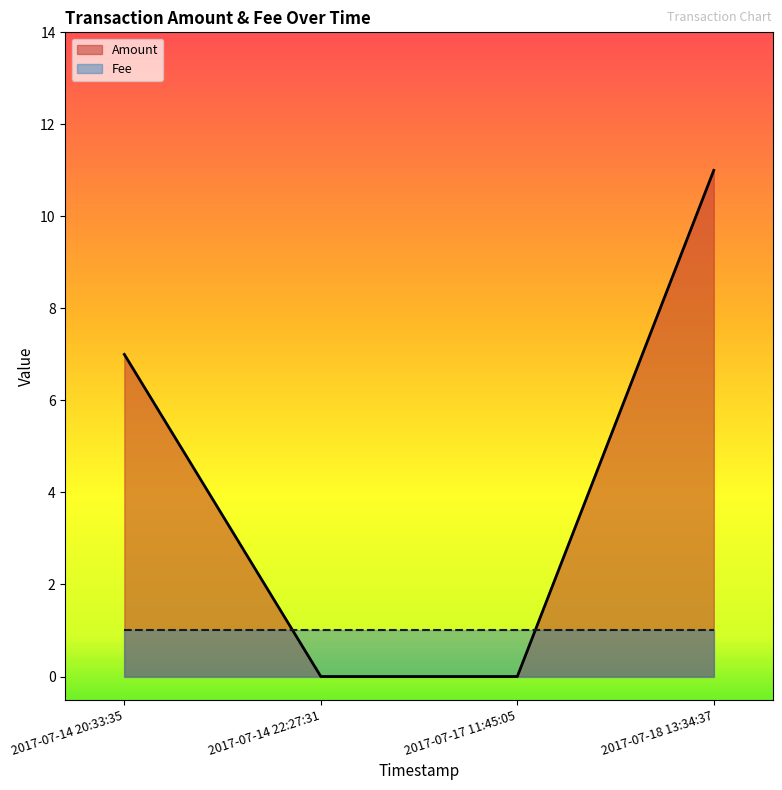

What are all the series names shown in the legend?

Amount, Fee